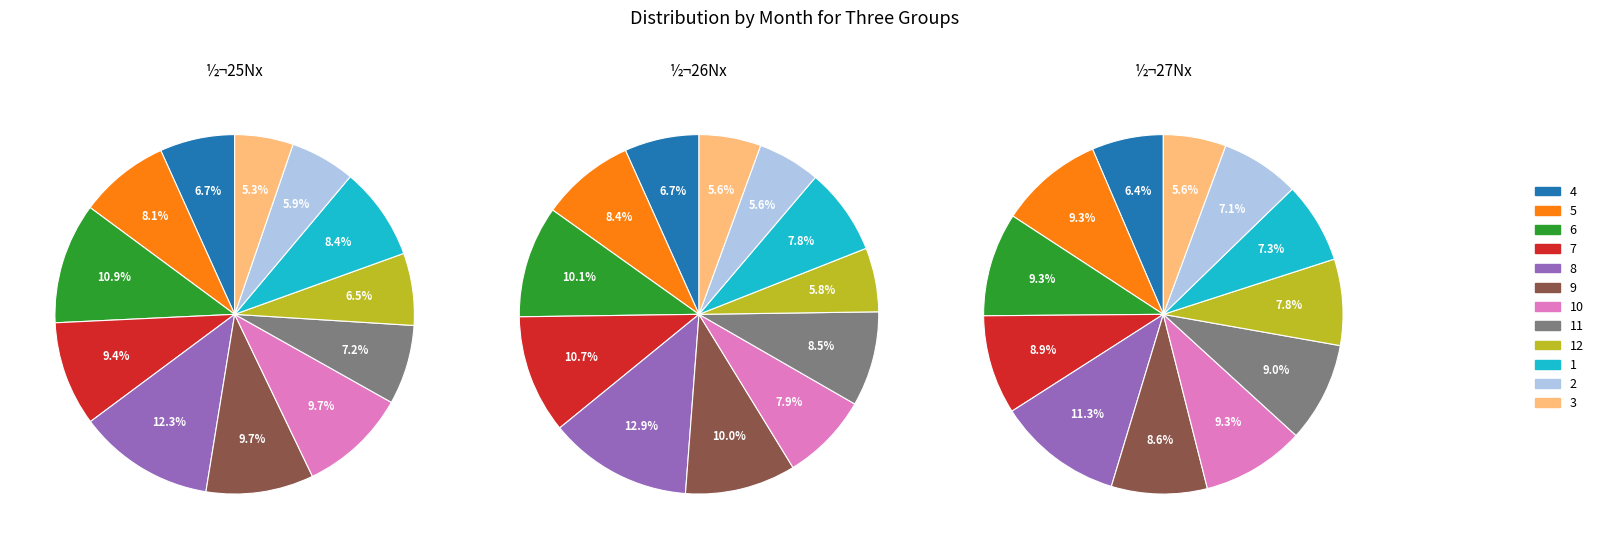

To the nearest percent, what percentage of the pie is 2?

6%